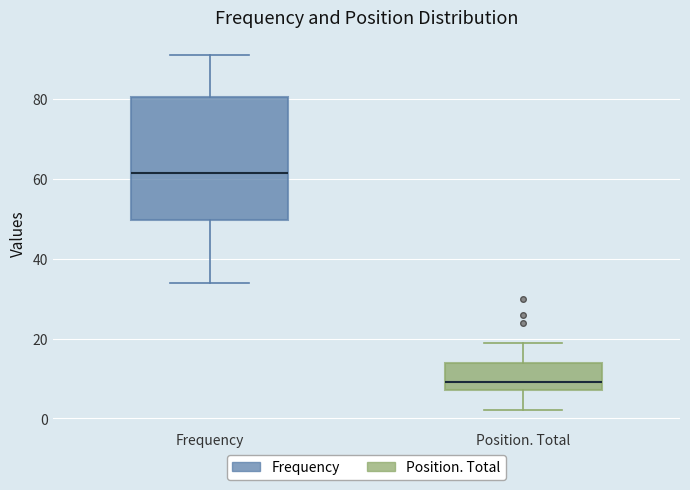

Where is the upper edge of the box for Frequency on the y-axis? The values are not printed on the chart, so give them approximately, as read against the axis.

80